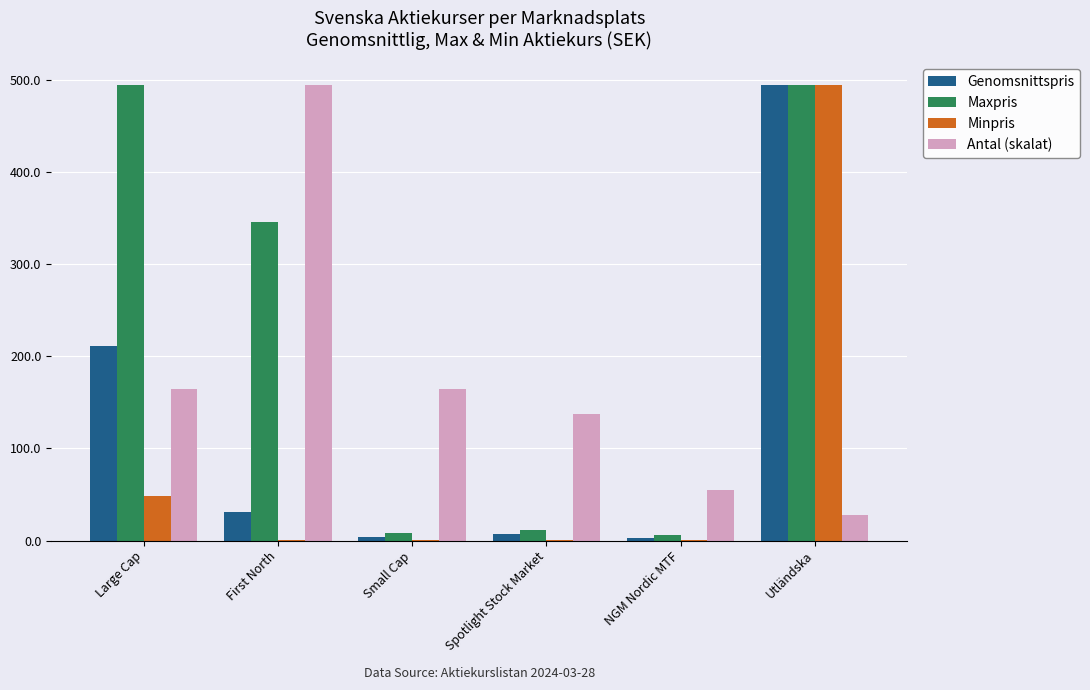

Which series changed the most between Large Cap and NGM Nordic MTF?

Maxpris